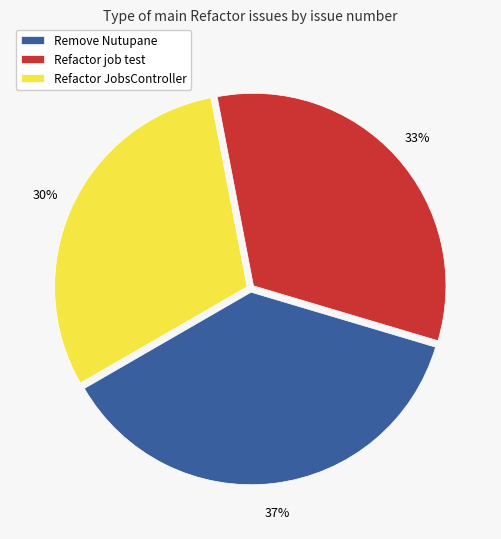

The Remove Nutupane slice represents 28% of the pie. True or false?

False